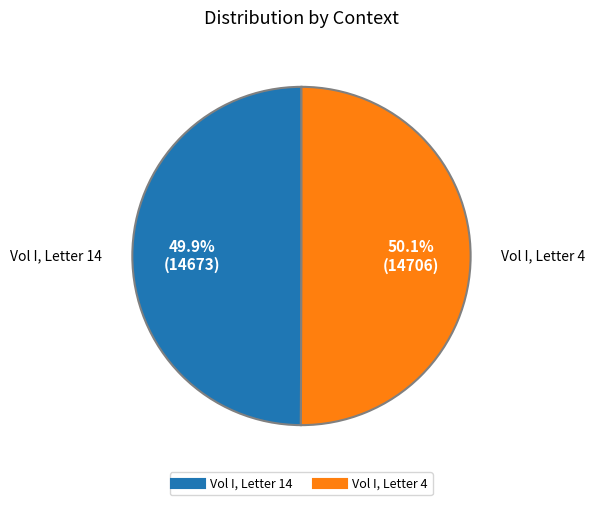

Rank the categories by value from lowest to highest.

Vol I, Letter 14, Vol I, Letter 4